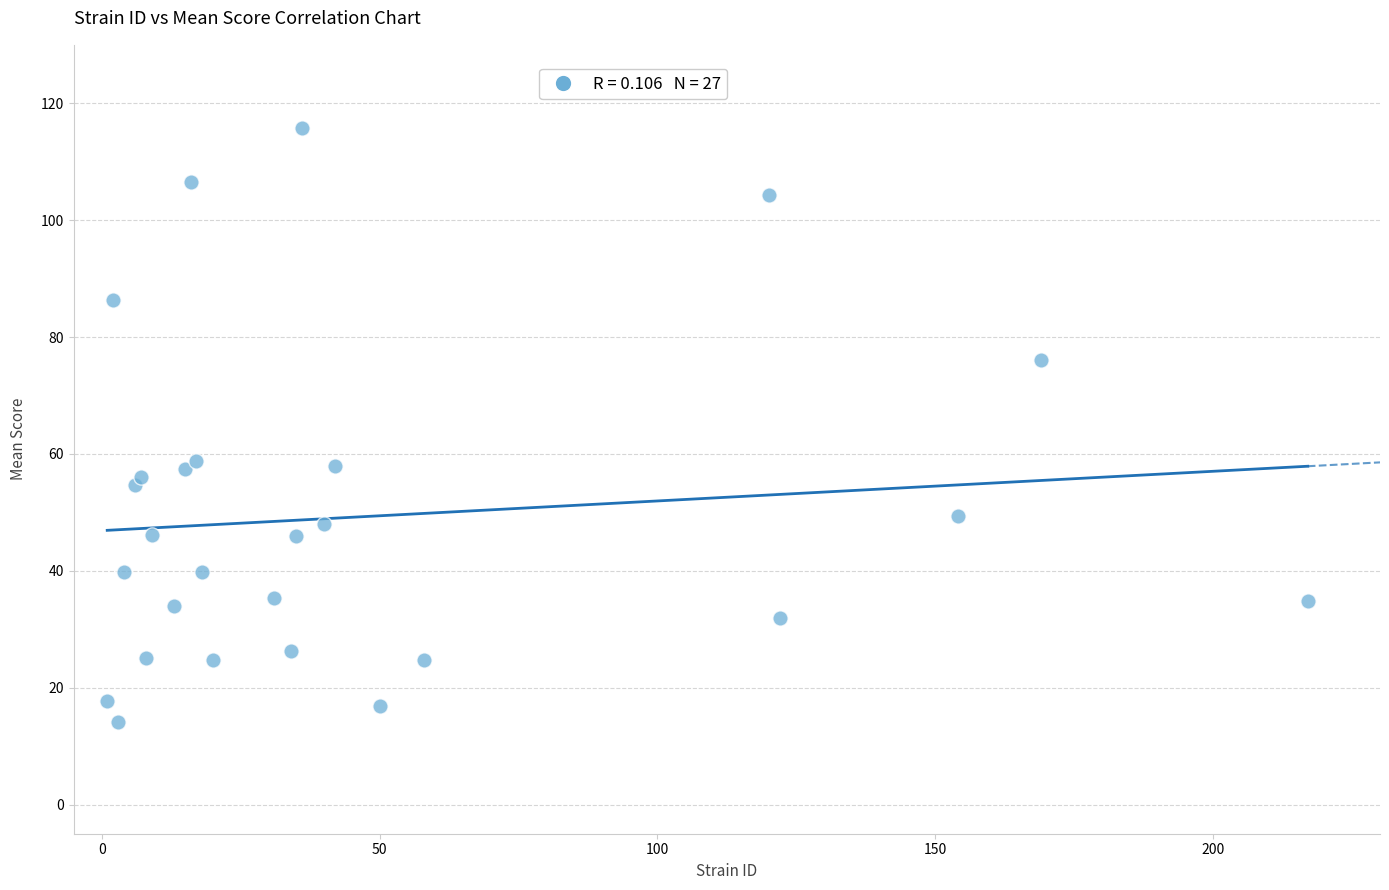

What is the range of X values (max minus min)?

216.0